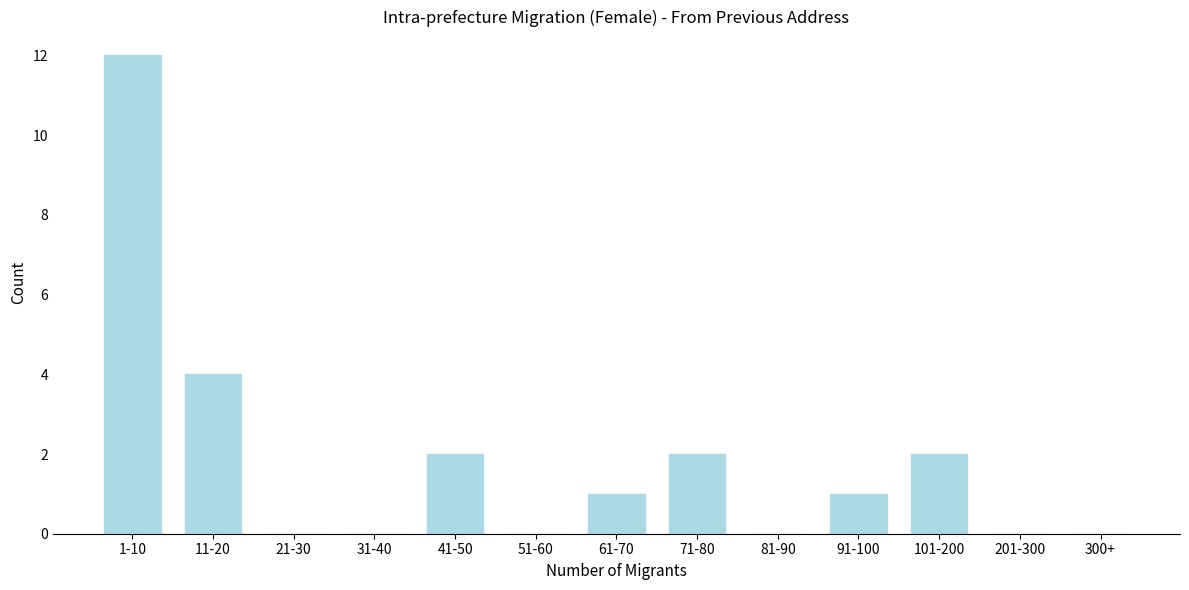

Reading left to right, extract all data points from this chart.

1-10=12	11-20=4	21-30=0	31-40=0	41-50=2	51-60=0	61-70=1	71-80=2	81-90=0	91-100=1	101-200=2	201-300=0	300+=0